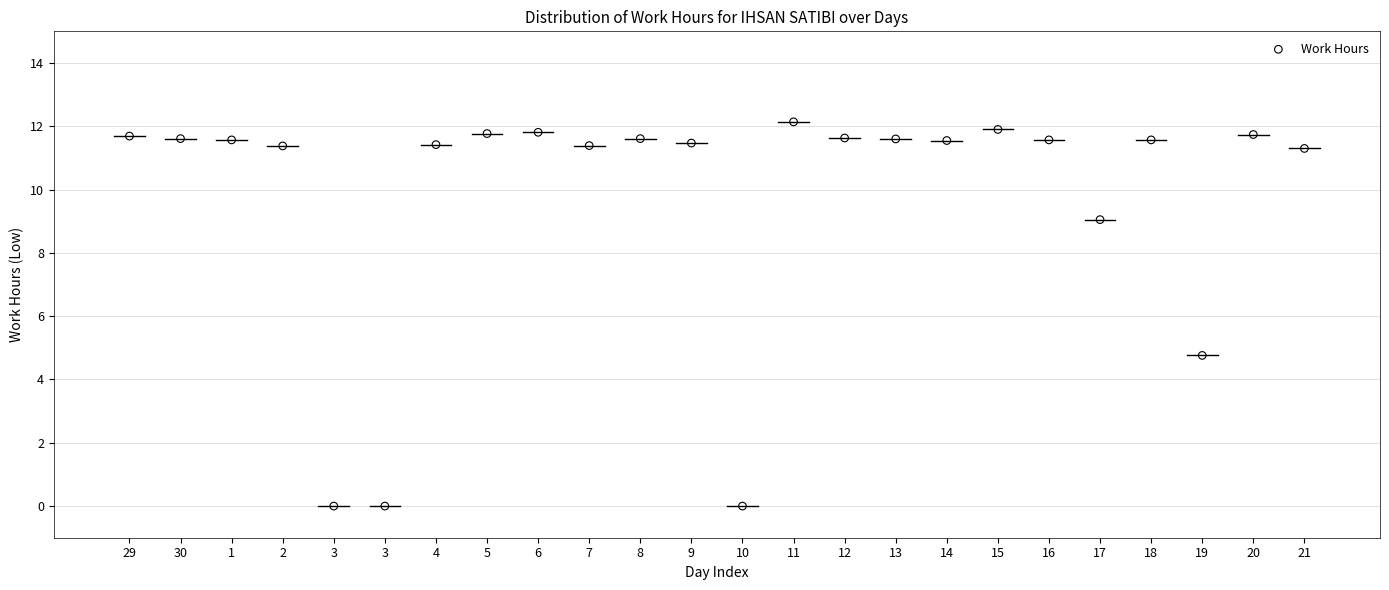

What is the range of X values (max minus min)?

23.0